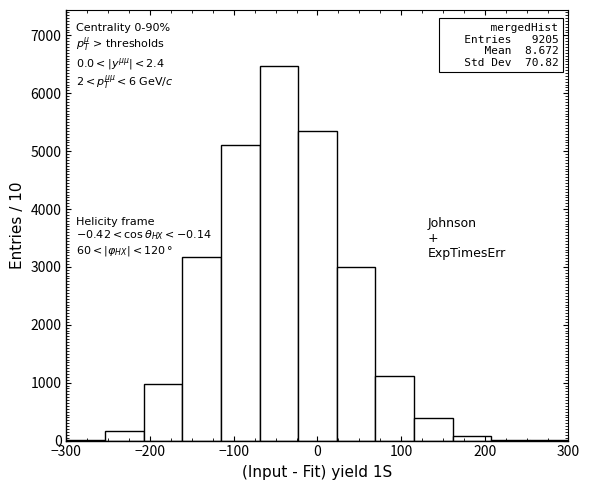

Over which range of the x-axis is the bar tallest?

-70 to -20